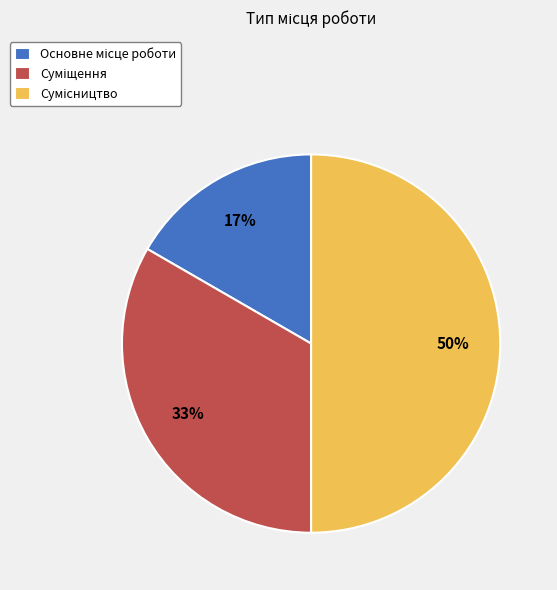

To the nearest percent, what is the difference between the largest and smallest slice percentages?

33%